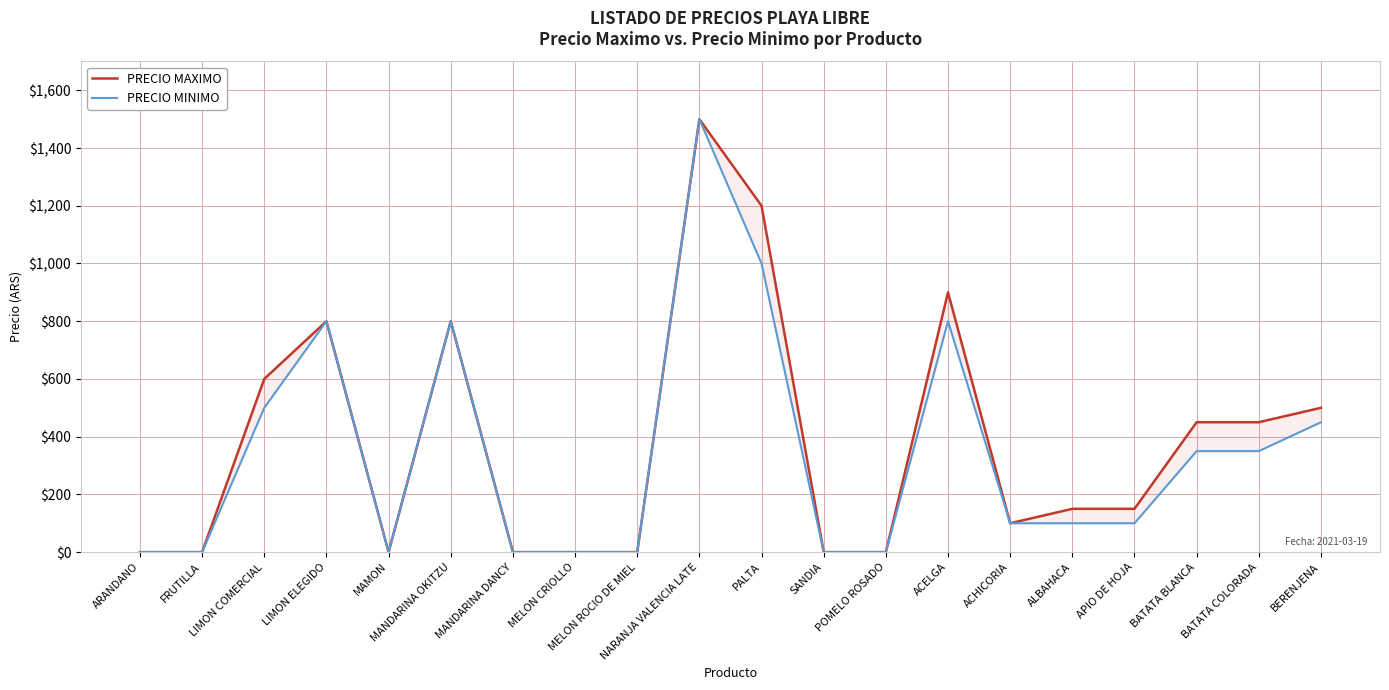

True or false: PRECIO MAXIMO and PRECIO MINIMO intersect in this chart.

False